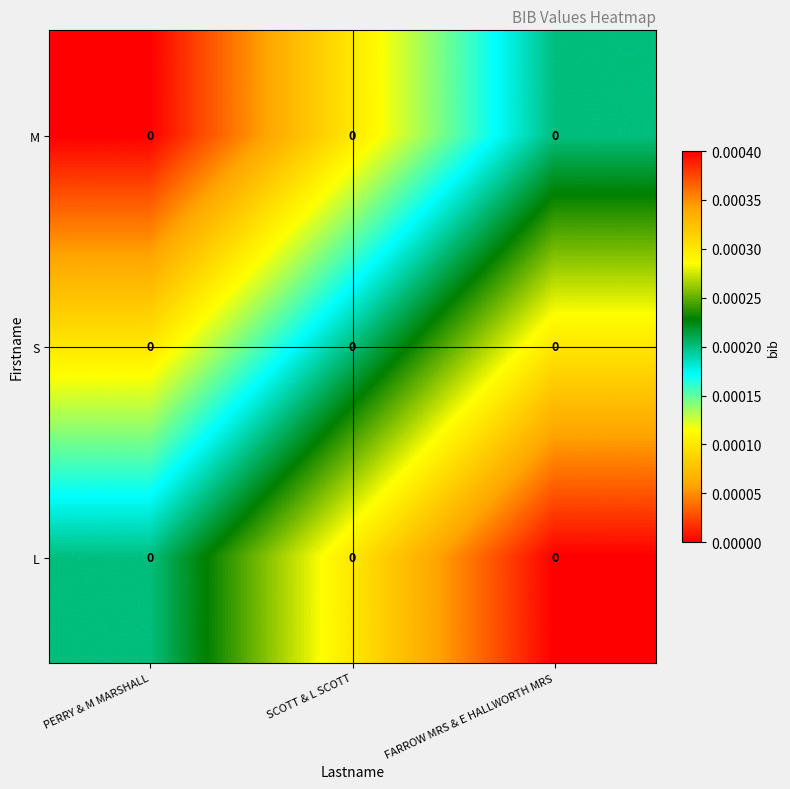

At which label is M closest to 0?

PERRY & M MARSHALL